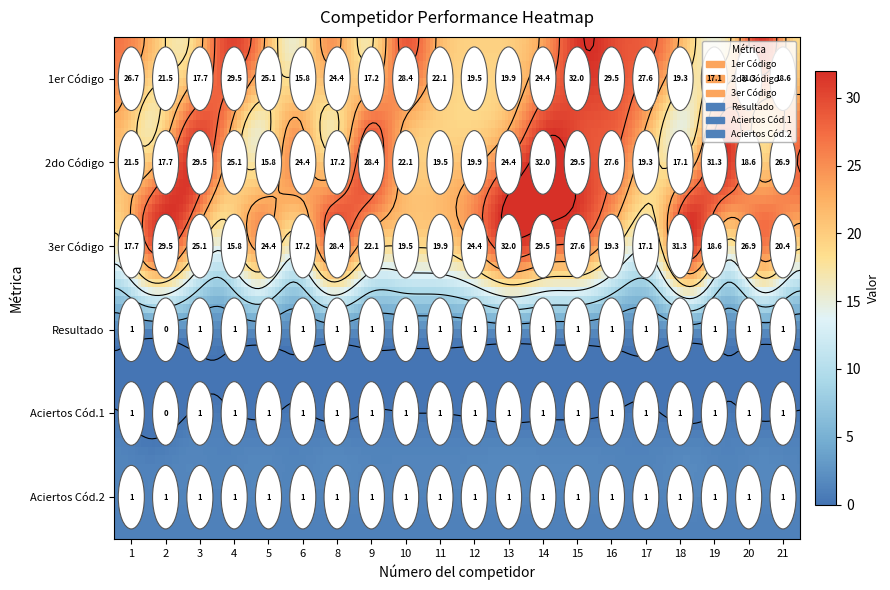

What is the total value across all series at 11?

64.5